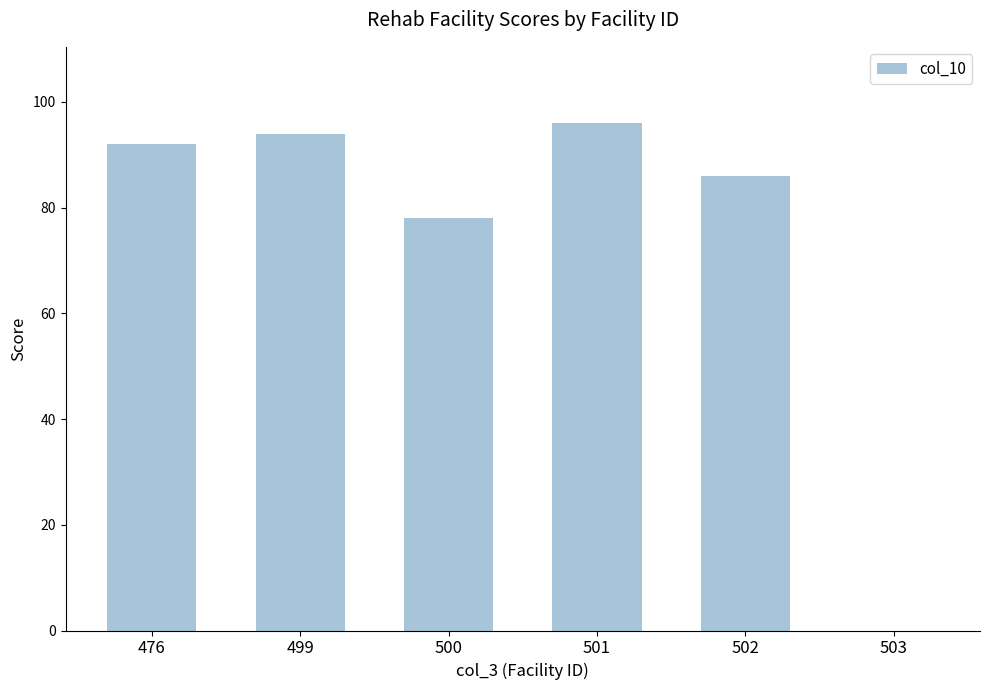

What value does the data have at 499, to the nearest 5?

95